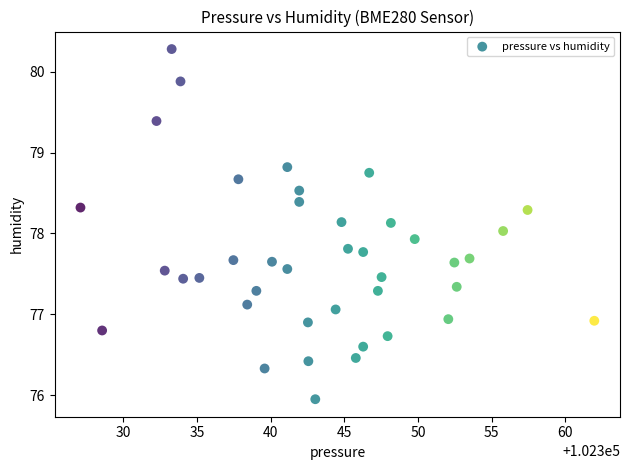

What is the range of Y values (max minus min)?

4.3